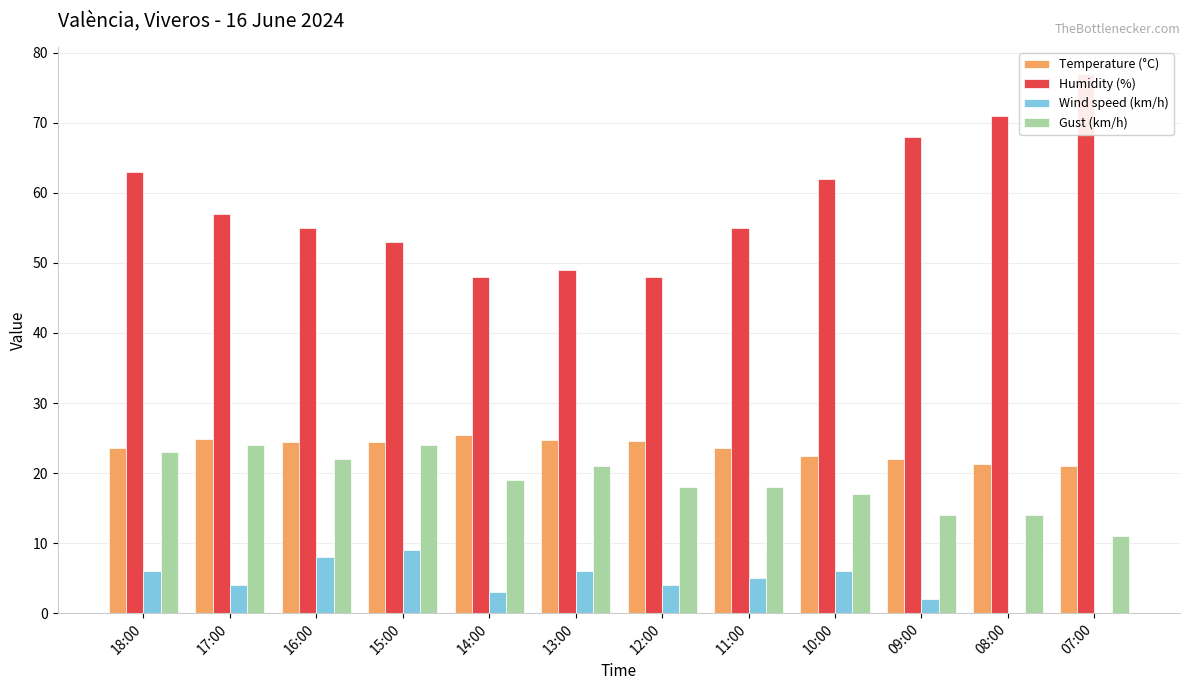

What position from the left is 07:00?

12